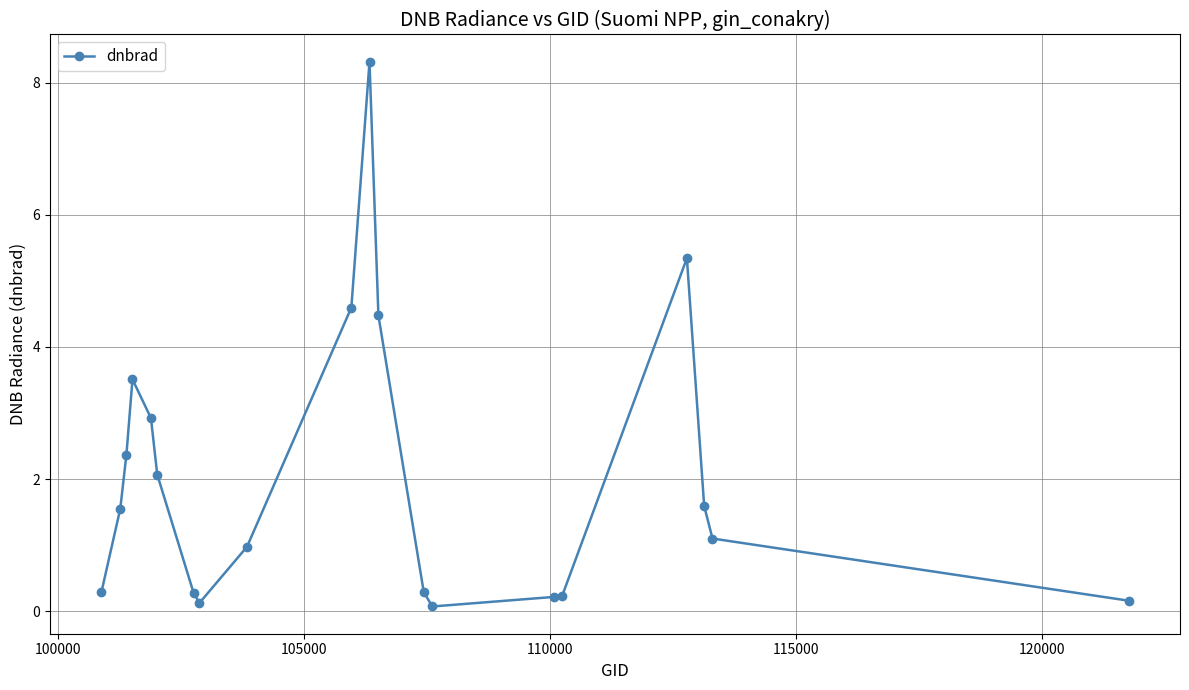

True or false: the data has more than 0 interior local peaks.

True